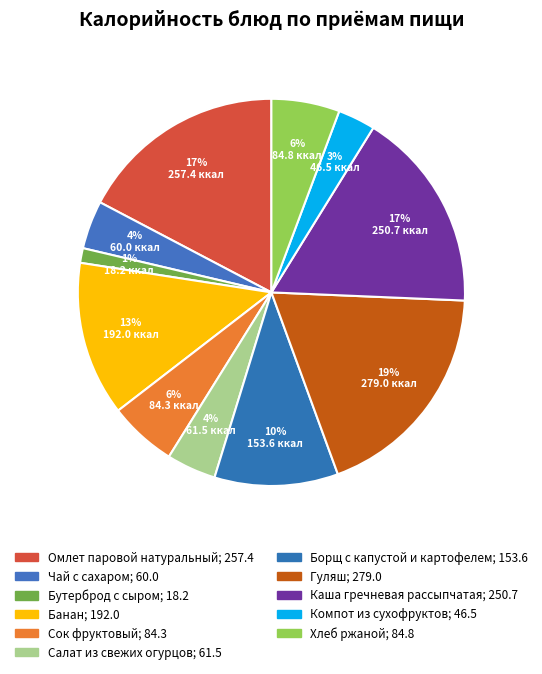

What portion of the pie excludes Борщ с капустой и картофелем?

89.7%